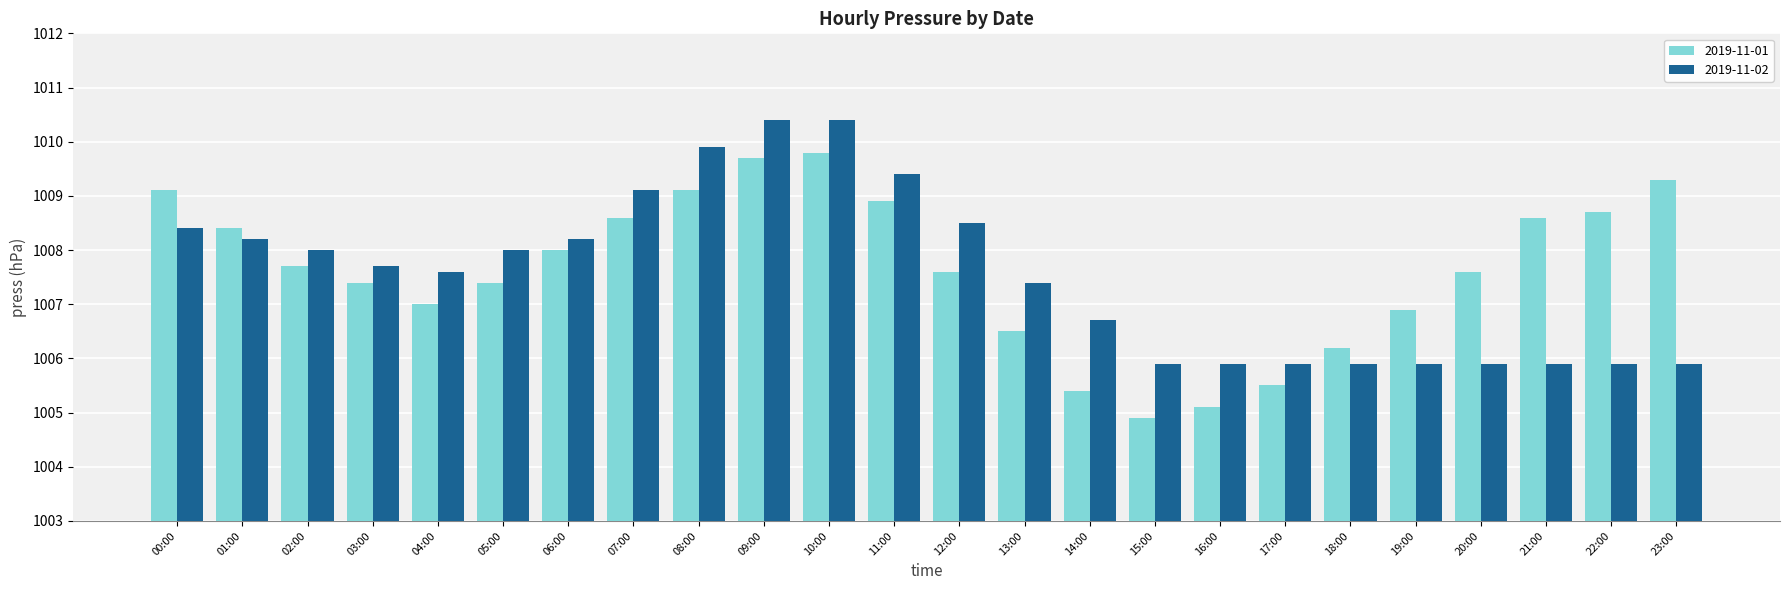

Reading left to right, extract all data points from this chart.

2019-11-01: 00:00=1009.1	01:00=1008.4	02:00=1007.7	03:00=1007.4	04:00=1007.0	05:00=1007.4	06:00=1008.0	07:00=1008.6	08:00=1009.1	09:00=1009.7	10:00=1009.8	11:00=1008.9	12:00=1007.6	13:00=1006.5	14:00=1005.4	15:00=1004.9	16:00=1005.1	17:00=1005.5	18:00=1006.2	19:00=1006.9	20:00=1007.6	21:00=1008.6	22:00=1008.7	23:00=1009.3
2019-11-02: 00:00=1008.4	01:00=1008.2	02:00=1008.0	03:00=1007.7	04:00=1007.6	05:00=1008.0	06:00=1008.2	07:00=1009.1	08:00=1009.9	09:00=1010.4	10:00=1010.4	11:00=1009.4	12:00=1008.5	13:00=1007.4	14:00=1006.7	15:00=1005.9	16:00=1005.9	17:00=1005.9	18:00=1005.9	19:00=1005.9	20:00=1005.9	21:00=1005.9	22:00=1005.9	23:00=1005.9